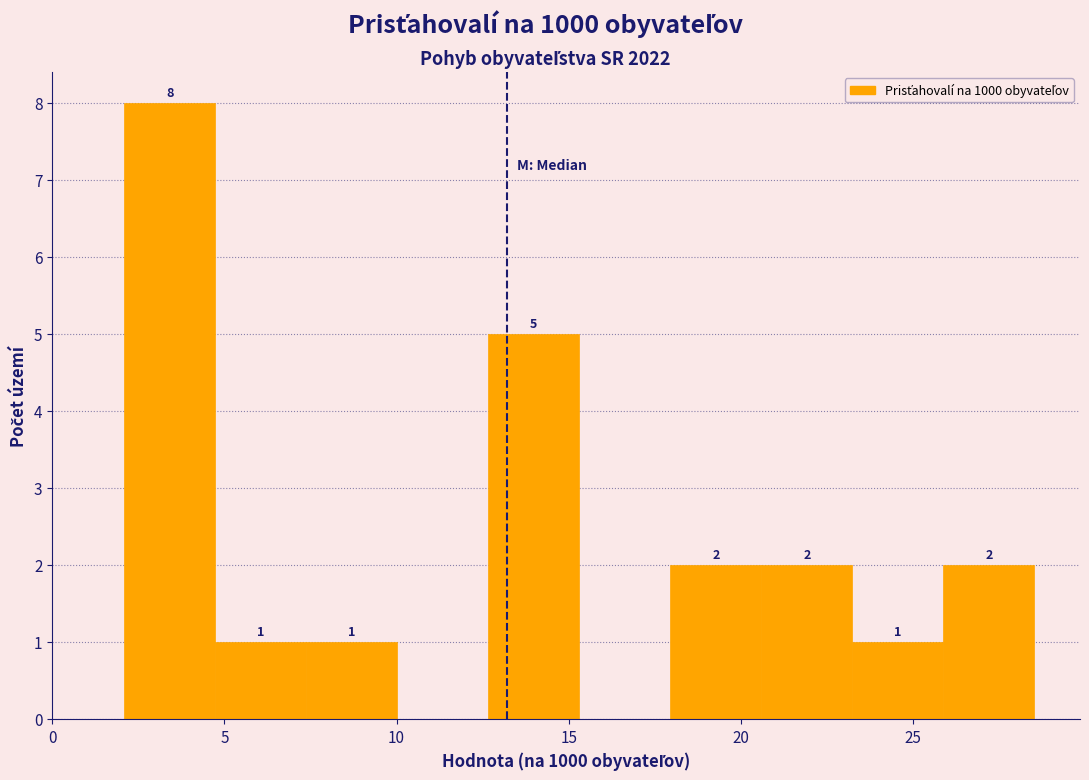

Over which range of the x-axis is the bar tallest?

2.0 to 4.5